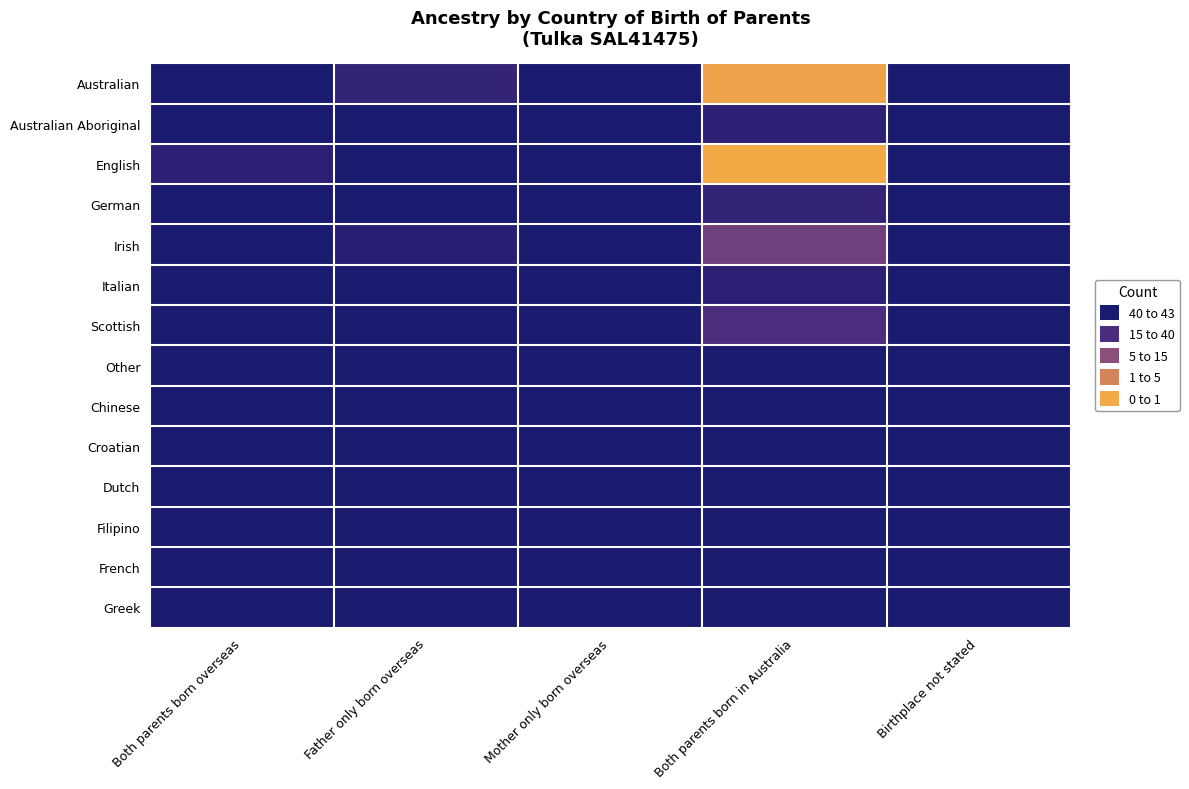

Reading left to right, list all the values displayed in this chart.

Australian: Both parents born overseas=0	Father only born overseas=6	Mother only born overseas=0	Both parents born in Australia=41	Birthplace not stated=0
Australian Aboriginal: Both parents born overseas=0	Father only born overseas=0	Mother only born overseas=0	Both parents born in Australia=4	Birthplace not stated=0
English: Both parents born overseas=4	Father only born overseas=0	Mother only born overseas=0	Both parents born in Australia=43	Birthplace not stated=0
German: Both parents born overseas=0	Father only born overseas=0	Mother only born overseas=0	Both parents born in Australia=6	Birthplace not stated=0
Irish: Both parents born overseas=0	Father only born overseas=3	Mother only born overseas=0	Both parents born in Australia=17	Birthplace not stated=0
Italian: Both parents born overseas=0	Father only born overseas=0	Mother only born overseas=0	Both parents born in Australia=4	Birthplace not stated=0
Scottish: Both parents born overseas=0	Father only born overseas=0	Mother only born overseas=0	Both parents born in Australia=11	Birthplace not stated=0
Other: Both parents born overseas=0	Father only born overseas=0	Mother only born overseas=0	Both parents born in Australia=0	Birthplace not stated=0
Chinese: Both parents born overseas=0	Father only born overseas=0	Mother only born overseas=0	Both parents born in Australia=0	Birthplace not stated=0
Croatian: Both parents born overseas=0	Father only born overseas=0	Mother only born overseas=0	Both parents born in Australia=0	Birthplace not stated=0
Dutch: Both parents born overseas=0	Father only born overseas=0	Mother only born overseas=0	Both parents born in Australia=0	Birthplace not stated=0
Filipino: Both parents born overseas=0	Father only born overseas=0	Mother only born overseas=0	Both parents born in Australia=0	Birthplace not stated=0
French: Both parents born overseas=0	Father only born overseas=0	Mother only born overseas=0	Both parents born in Australia=0	Birthplace not stated=0
Greek: Both parents born overseas=0	Father only born overseas=0	Mother only born overseas=0	Both parents born in Australia=0	Birthplace not stated=0